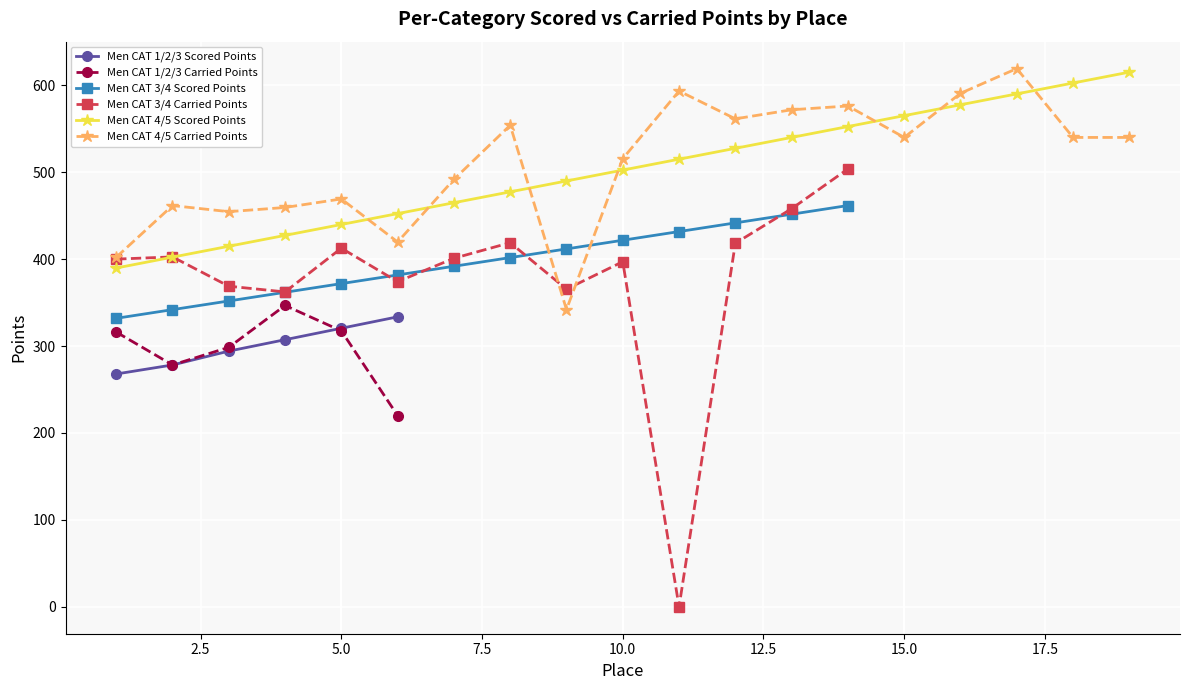

True or false: Men CAT 1/2/3 Carried Points has more than 1 points higher than both neighbors.

False